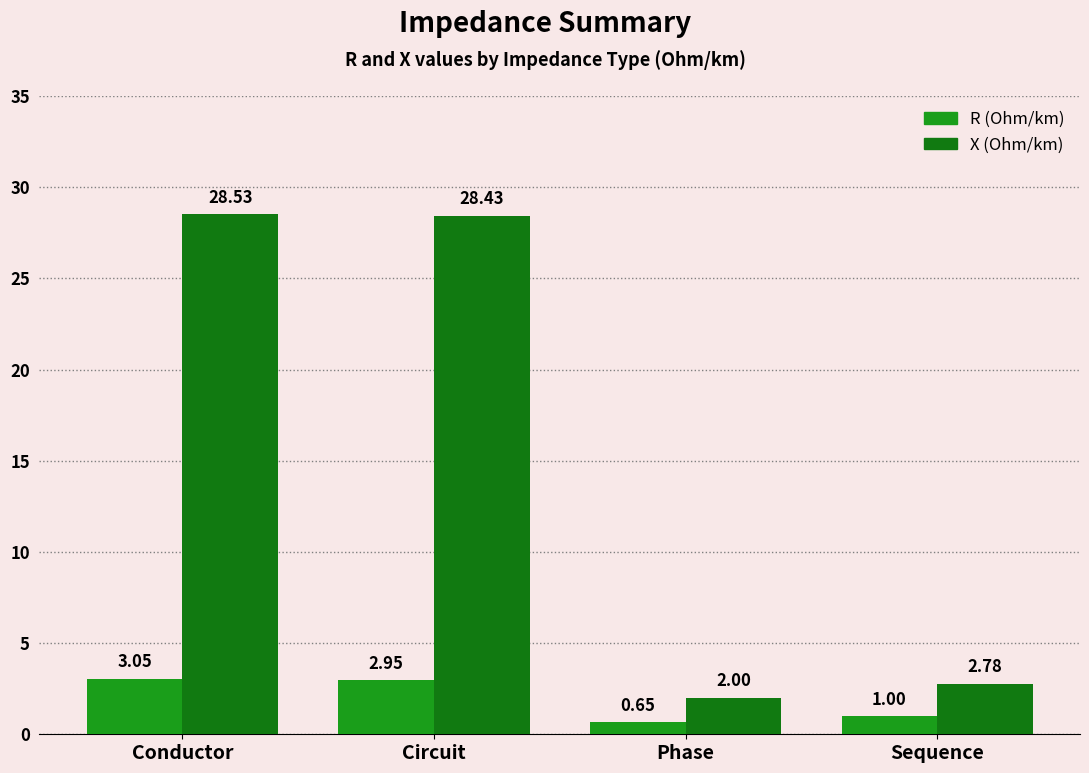

How many bars are there in each group?

2